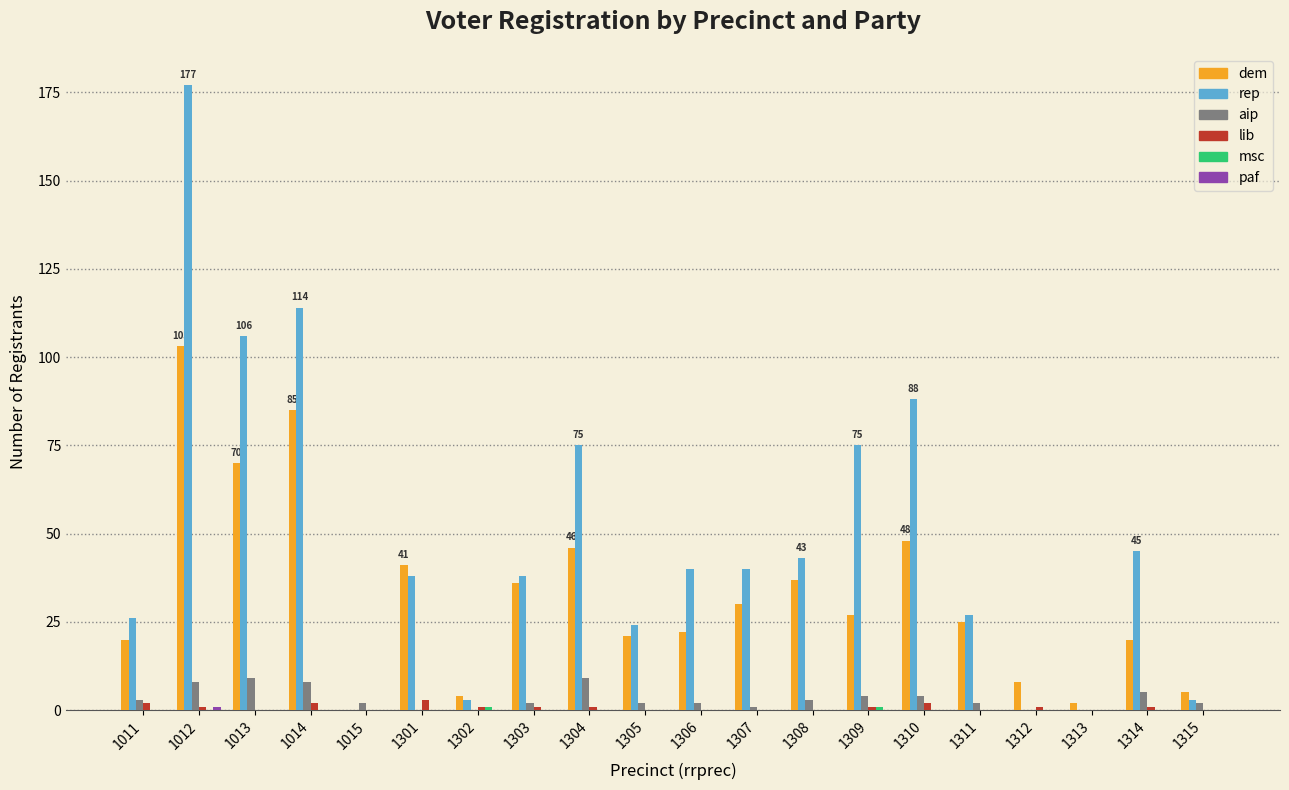

What is the sum of all lib values?

16